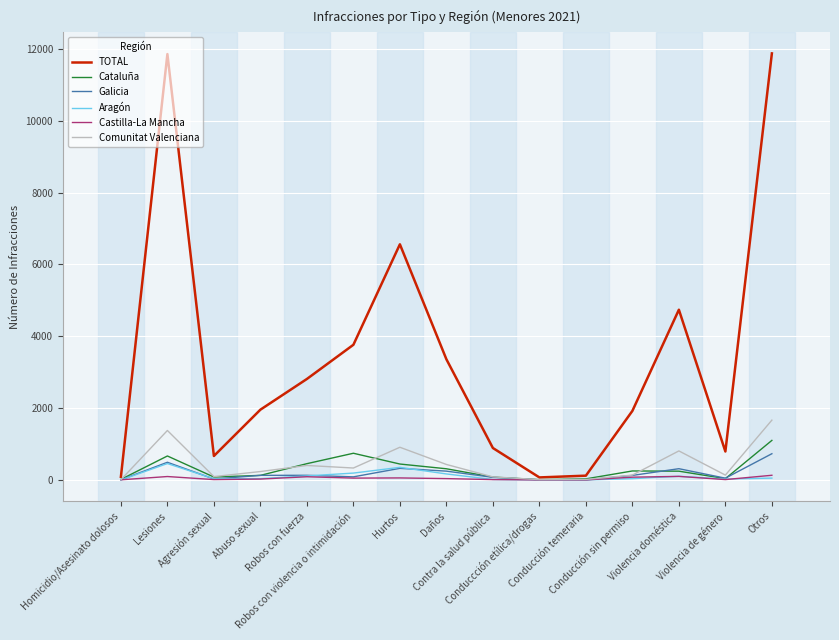

Which series has the largest total across all categories?

TOTAL